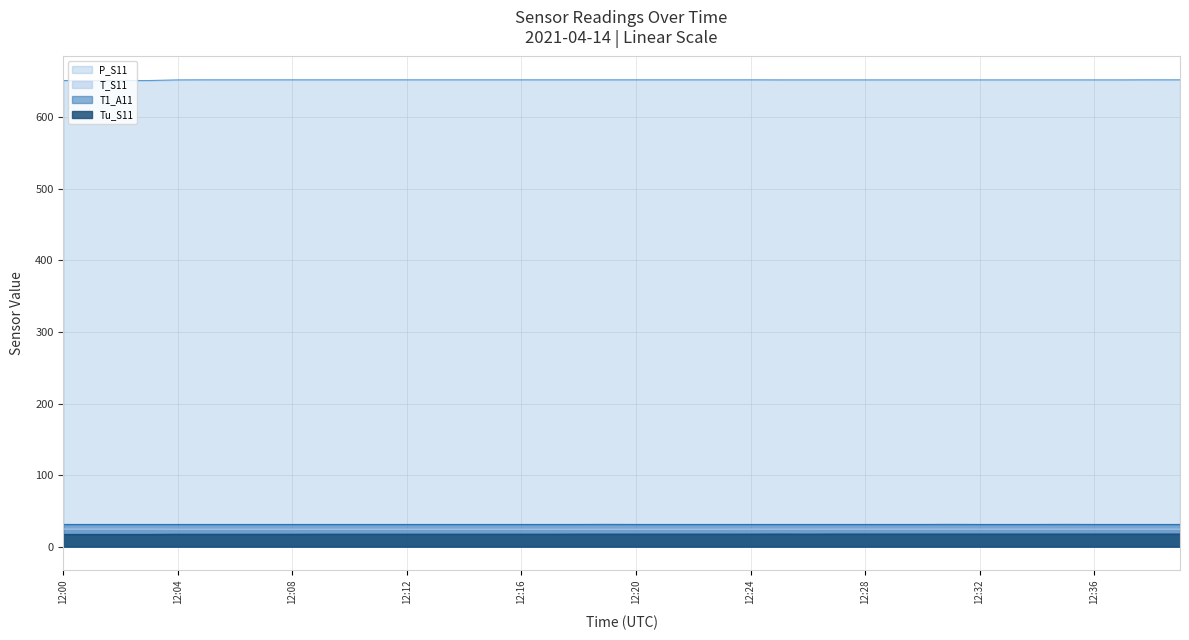

Does the chart have visible grid lines?

Yes